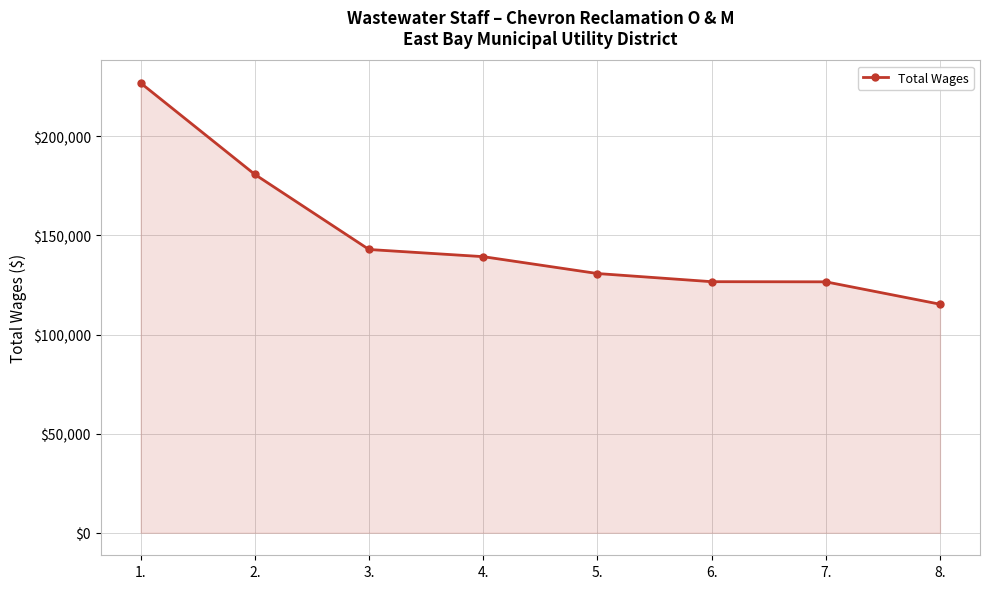

How many lines are shown in the chart?

1